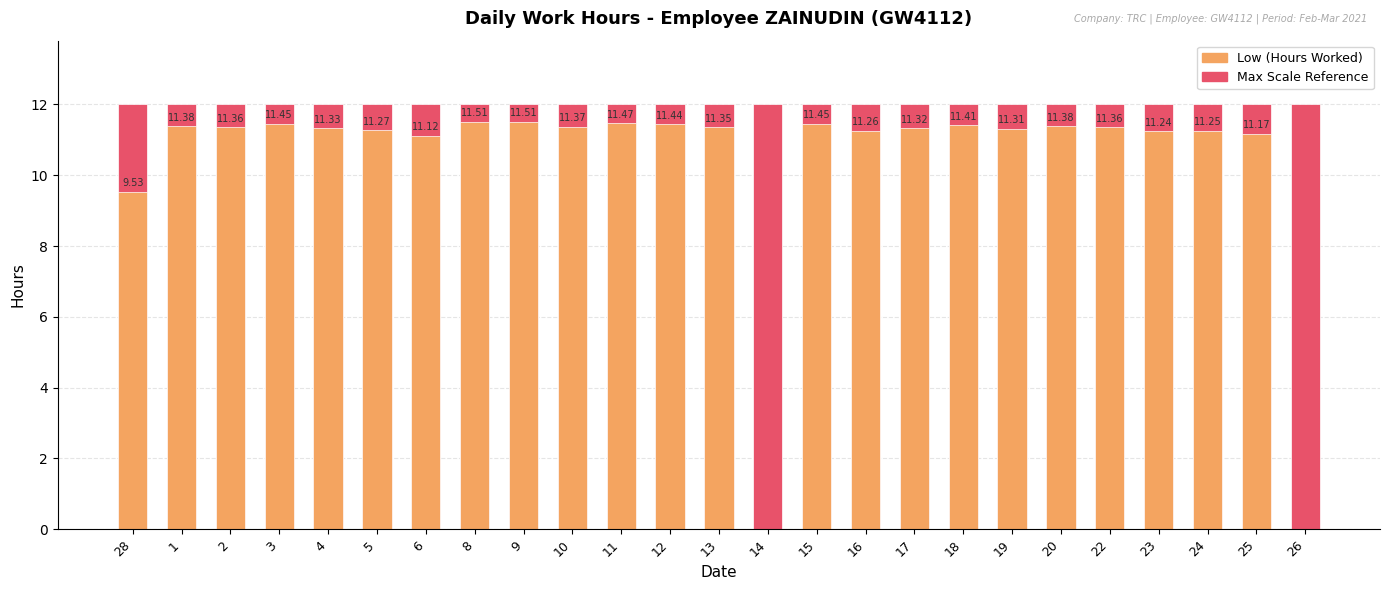

Which series has the widest spread of values?

Low (Hours Worked)